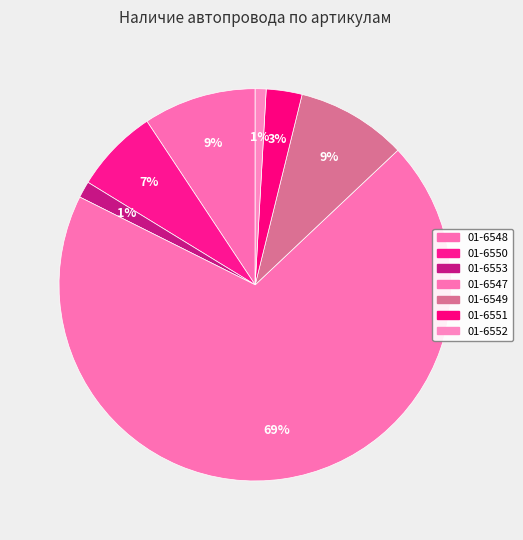

How many segments does this pie chart have?

7